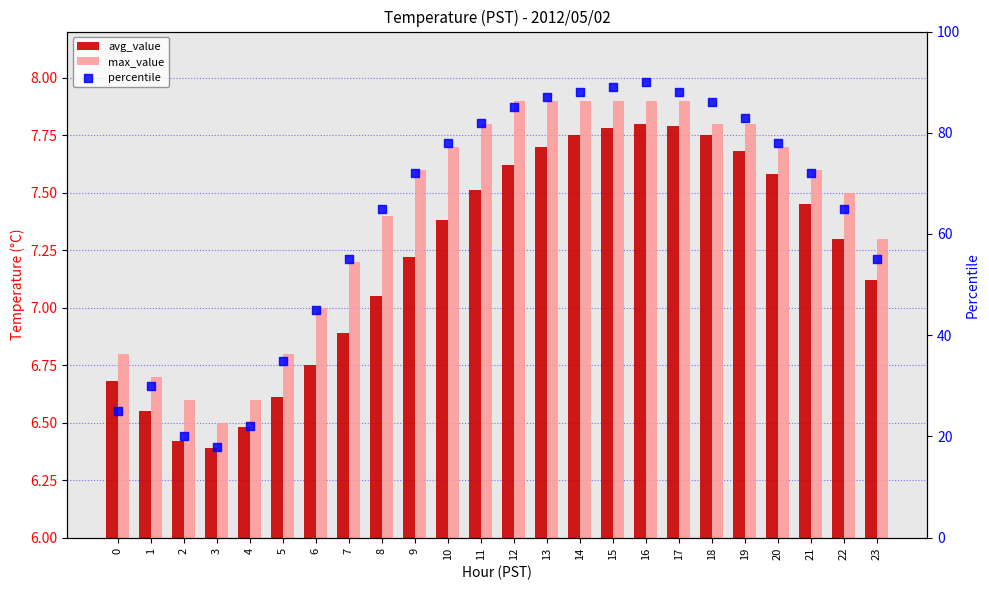

What is the total value across all series at 19?

98.5